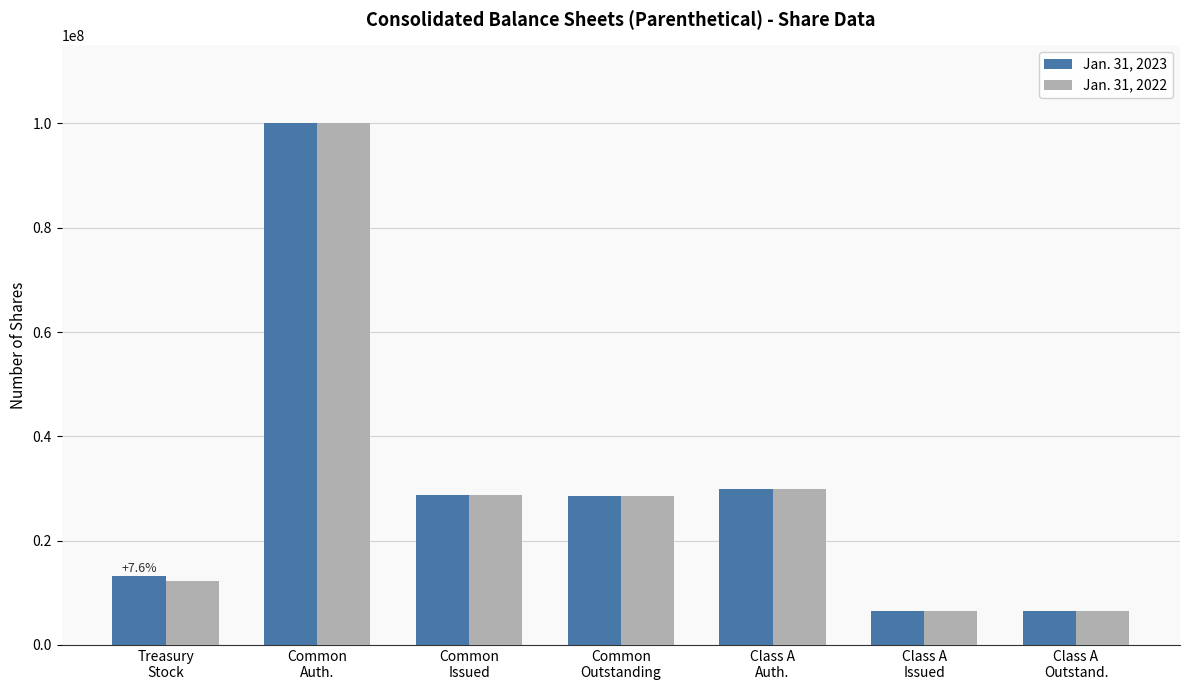

What is the difference between the second highest and second lowest values in the Jan. 31, 2022 series?

23475195